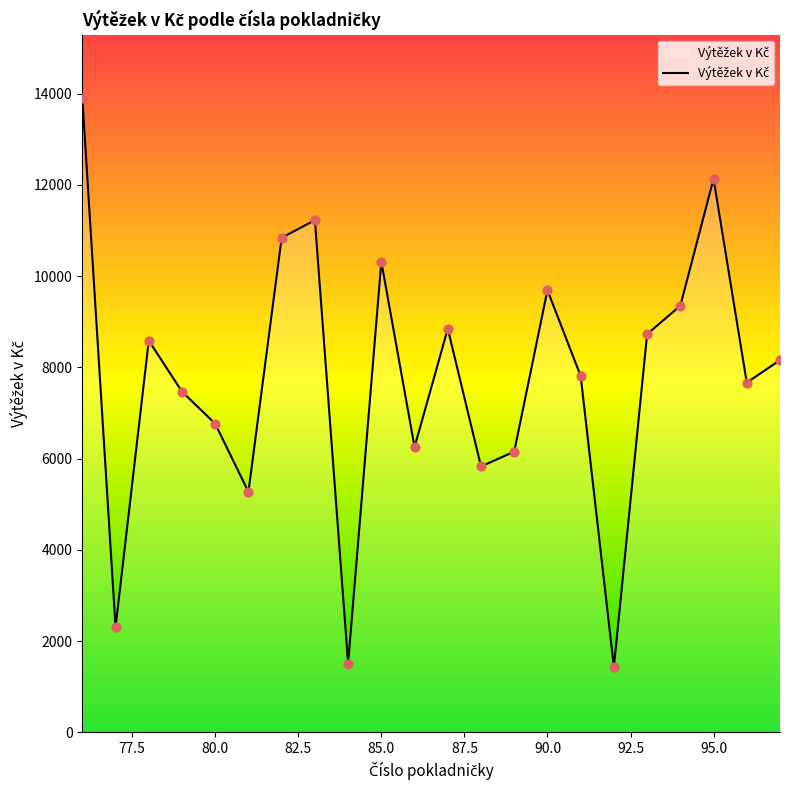

What is the maximum value shown in the chart?

13904